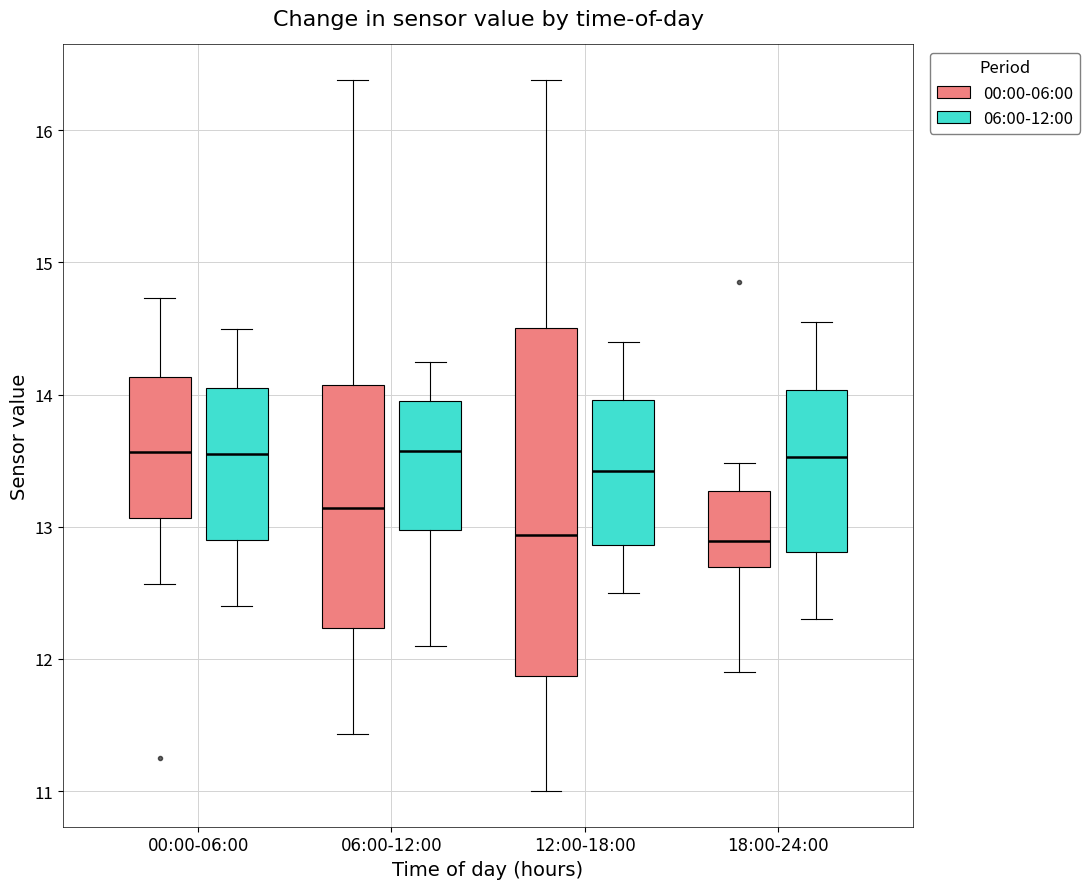

Reading left to right, transcribe this box plot: for each box, give where its median line is, the range the box spans, and where its two whiskers end, as read against the y-axis. The values are not printed on the chart, so give them approximately, as read against the axis.

00:00-06:00 (00:00-06:00): median 13.6, box 13.1 to 14.1, whiskers 12.6 to 14.7
00:00-06:00 (06:00-12:00): median 13.6, box 12.9 to 14.1, whiskers 12.4 to 14.5
06:00-12:00 (00:00-06:00): median 13.1, box 12.2 to 14.1, whiskers 11.4 to 16.4
06:00-12:00 (06:00-12:00): median 13.6, box 13.0 to 14.0, whiskers 12.1 to 14.3
12:00-18:00 (00:00-06:00): median 12.9, box 11.9 to 14.5, whiskers 11.0 to 16.4
12:00-18:00 (06:00-12:00): median 13.4, box 12.9 to 14.0, whiskers 12.5 to 14.4
18:00-24:00 (00:00-06:00): median 12.9, box 12.7 to 13.3, whiskers 11.9 to 13.5
18:00-24:00 (06:00-12:00): median 13.5, box 12.8 to 14.0, whiskers 12.3 to 14.6